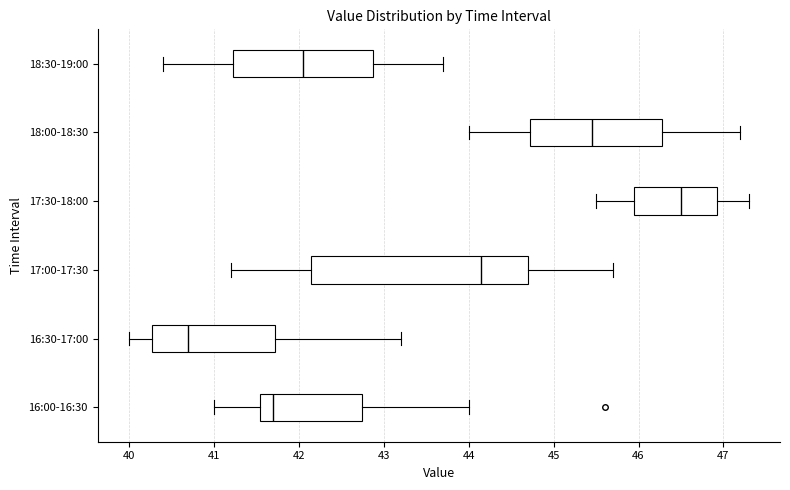

Where is the left edge of the box for 17:30-18:00 on the x-axis? The values are not printed on the chart, so give them approximately, as read against the axis.

46.0